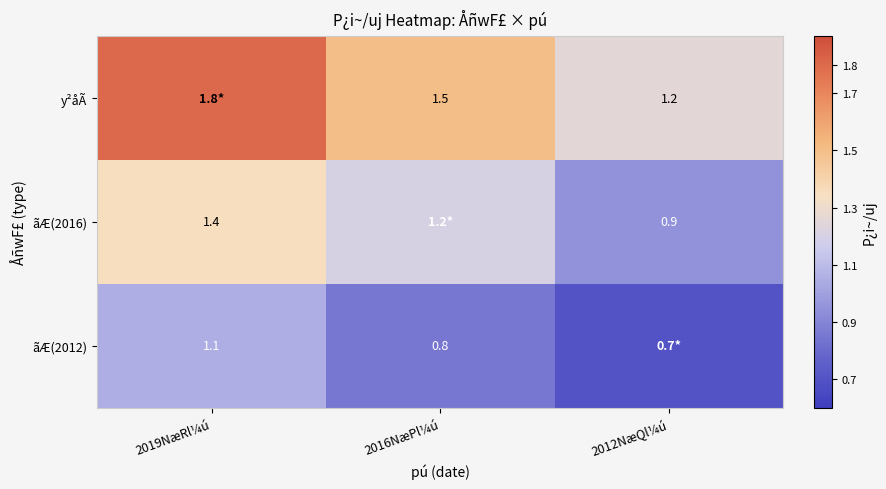

What is the sum of the ãÆ(2012) values at 2016NæPl¼ú and 2019NæRl¼ú?

1.9